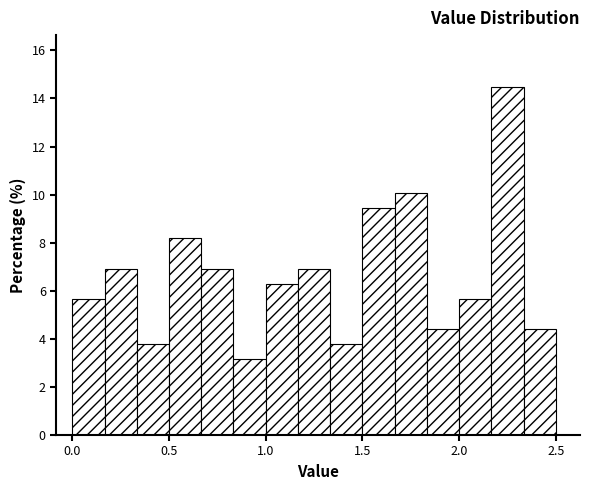

Read against the x-axis, roughly where is the centre of the tallest bar?

2.25